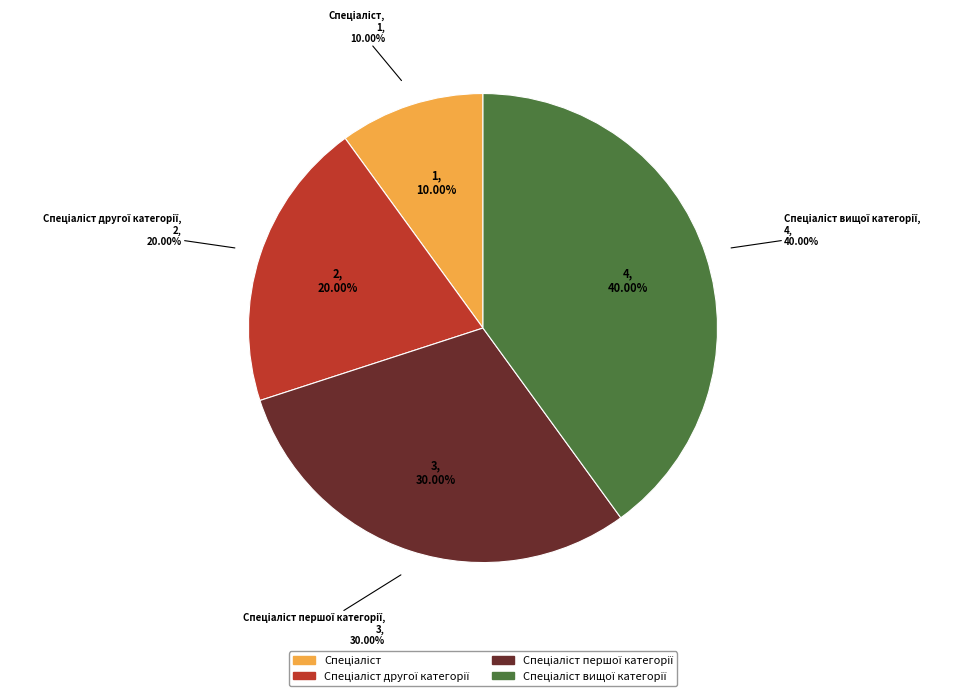

To the nearest percent, what percentage of the pie is Спеціаліст другої категорії?

20%